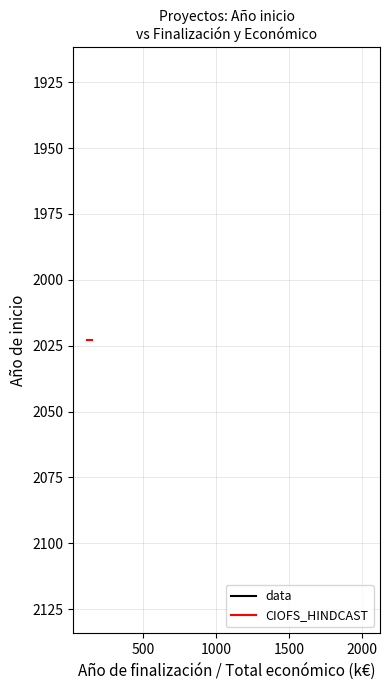

What is the spread (max minus min) of values at 2023?

117974